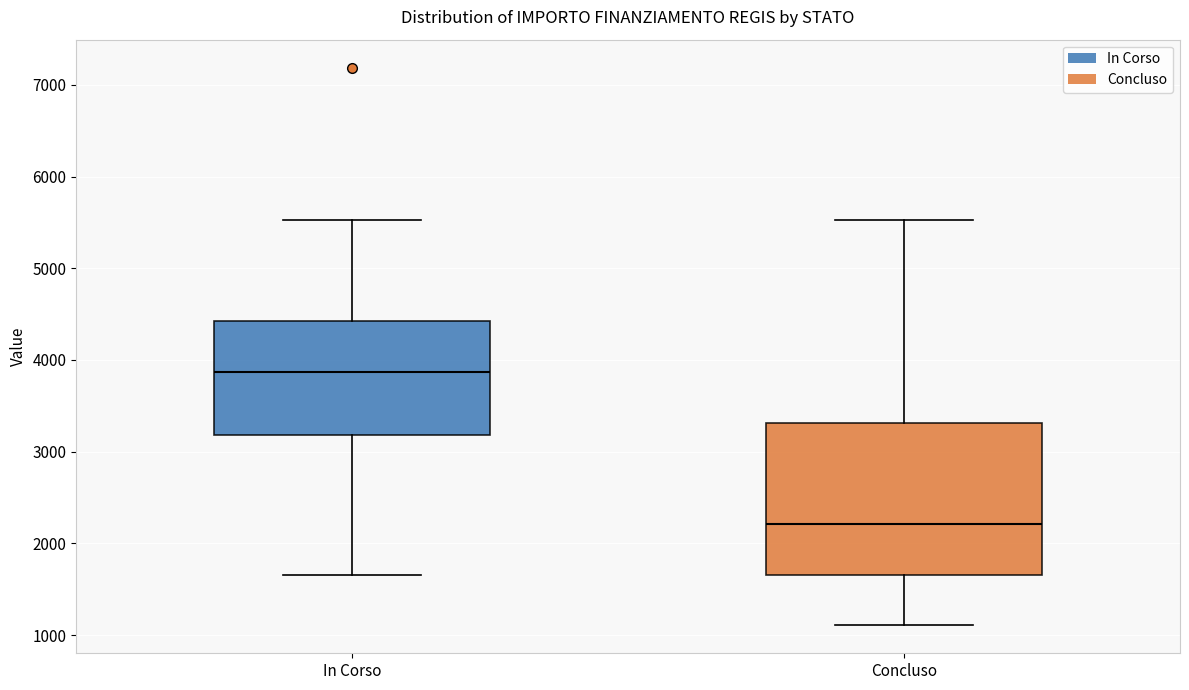

Reading left to right, read every box against the y-axis: the position of its median line, the range the box covers, and the ends of its whiskers. The values are not printed on the chart, so give them approximately, as read against the axis.

In Corso: median 3900, box 3200 to 4400, whiskers 1700 to 5500
Concluso: median 2200, box 1700 to 3300, whiskers 1100 to 5500